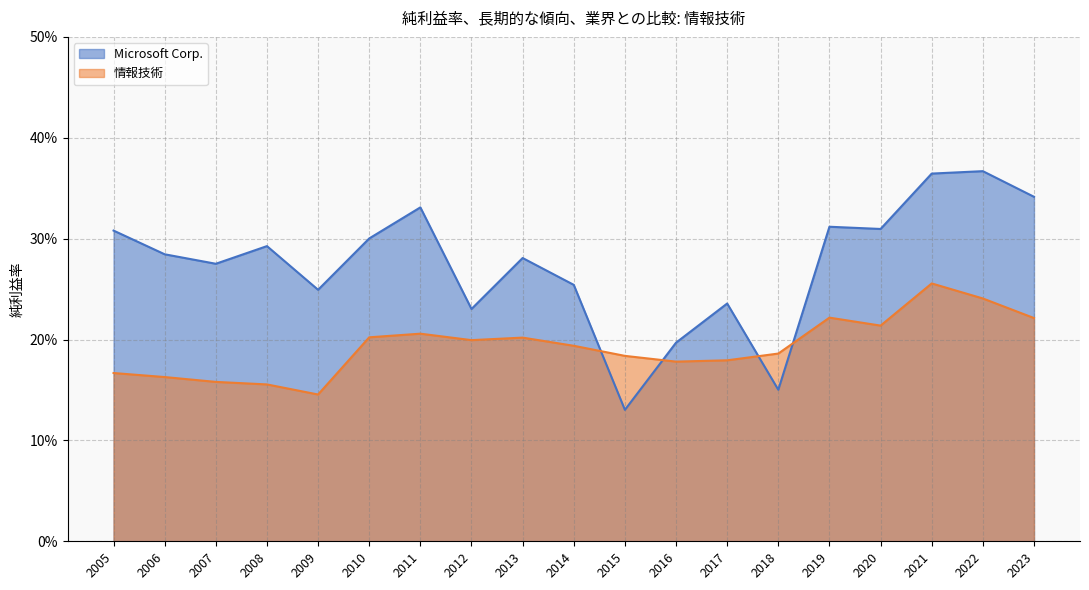

At which category does the chart reach its minimum across all series?

2015